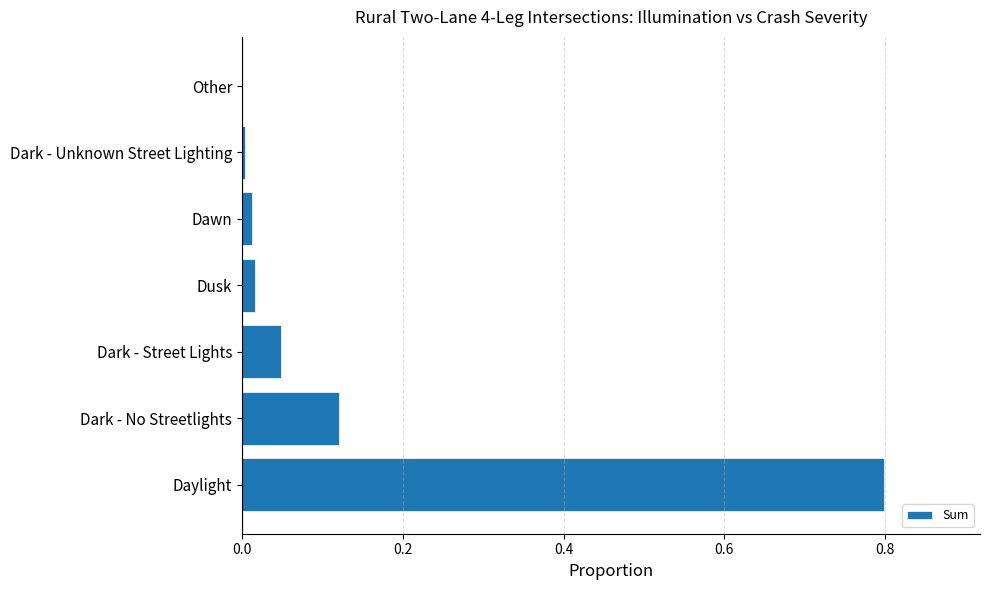

What is the sum of all values?

1.0